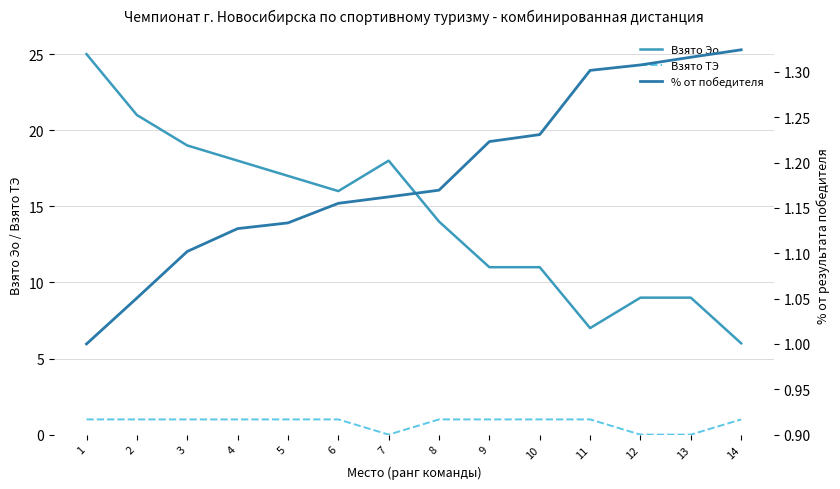

In Взято ТЭ, how many points are lower than both neighbors (excluding endpoints)?

1